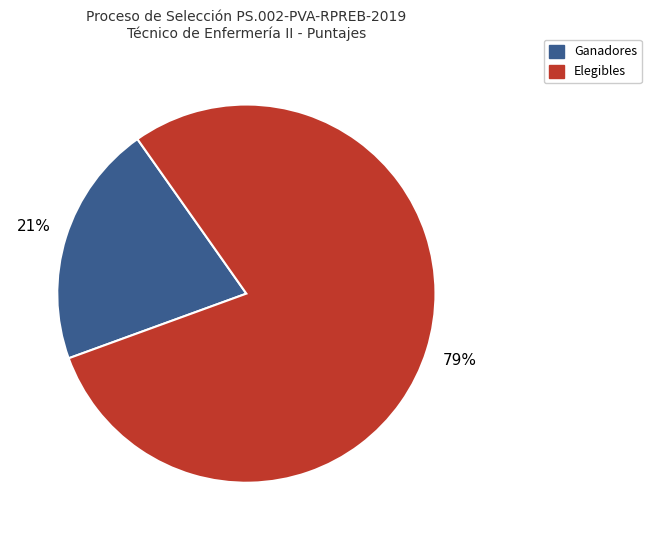

To the nearest percent, what is the difference between the largest and smallest slice percentages?

58%